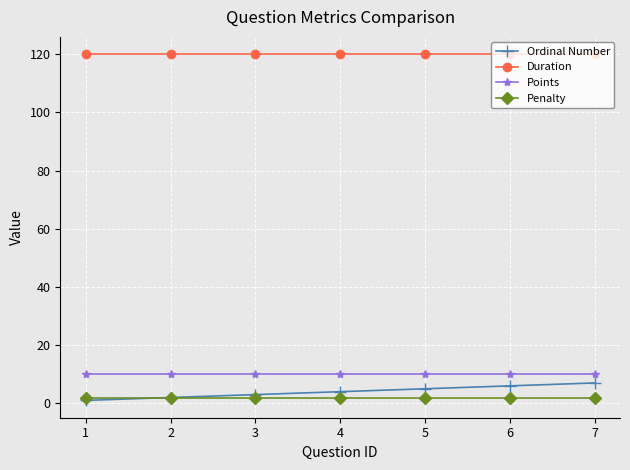

Is it true that Duration equals 167 at 6?

False